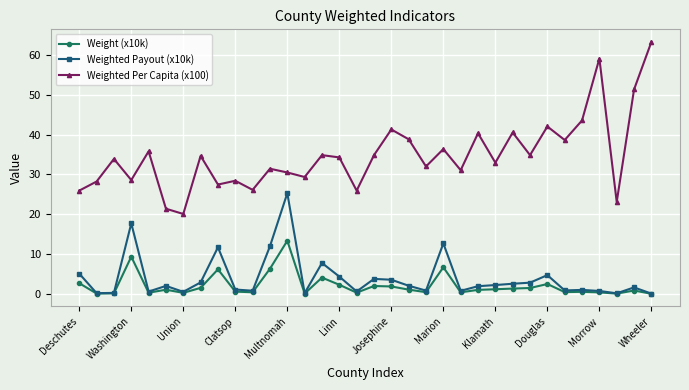

True or false: Weighted Per Capita (x100) has more than 2 points higher than both neighbors.

True